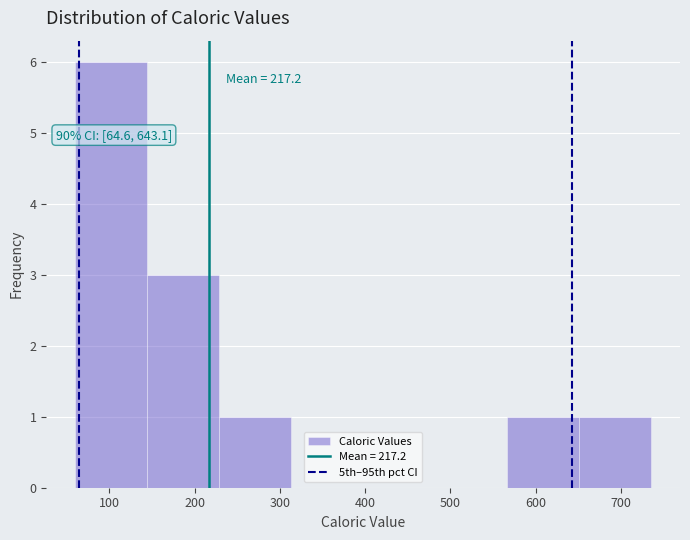

Over which range of the x-axis is the bar tallest?

60 to 140